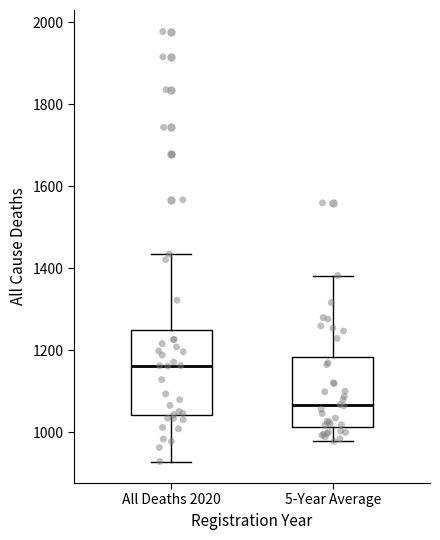

Comparing the boxes themselves (not the whiskers), which one is the tallest?

All Deaths 2020